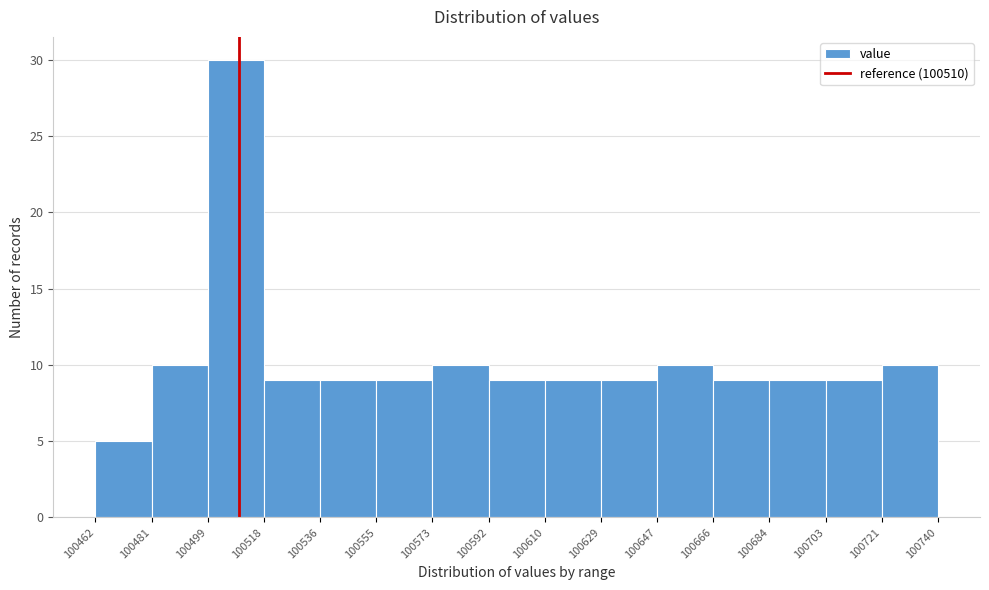

How tall is the bar that spans 100499 to 100518 on the x-axis? The values are not printed on the chart, so give them approximately, as read against the axis.

30